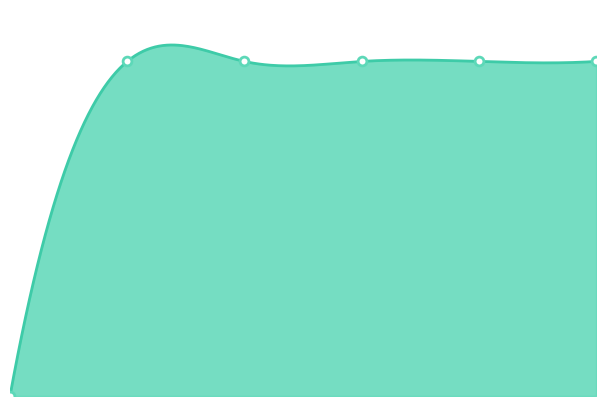

What is the change in value from 1 to 5?

+77